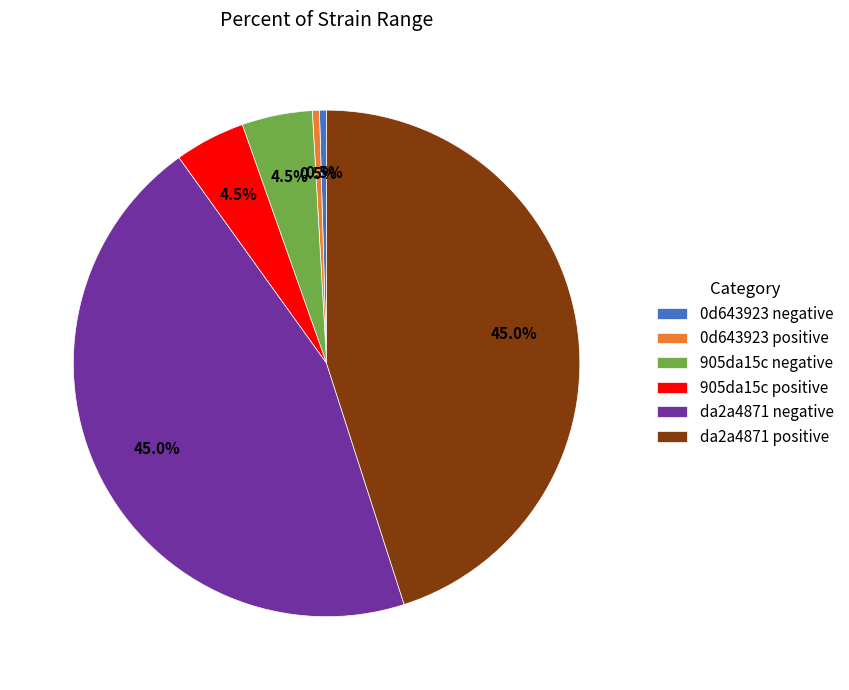

Is there any slice that represents more than half of the pie?

No